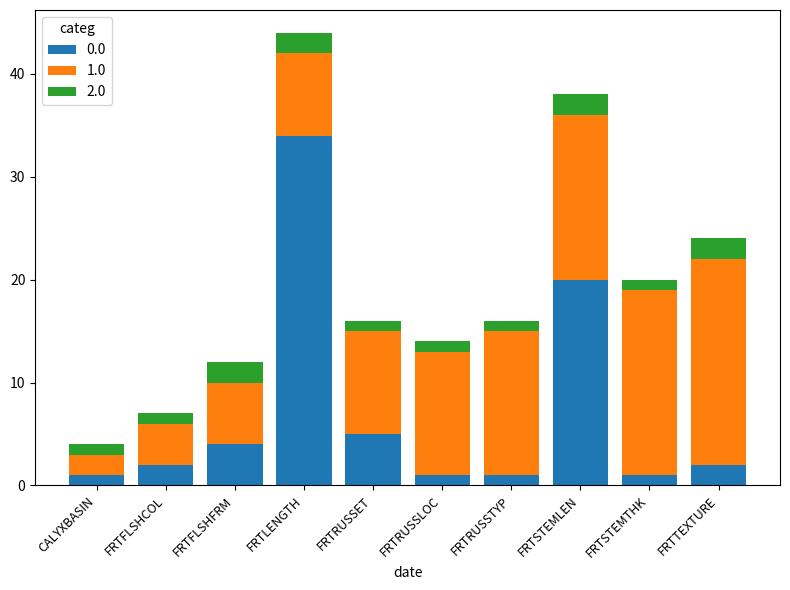

At which category is the sum across all series the highest?

FRTLENGTH